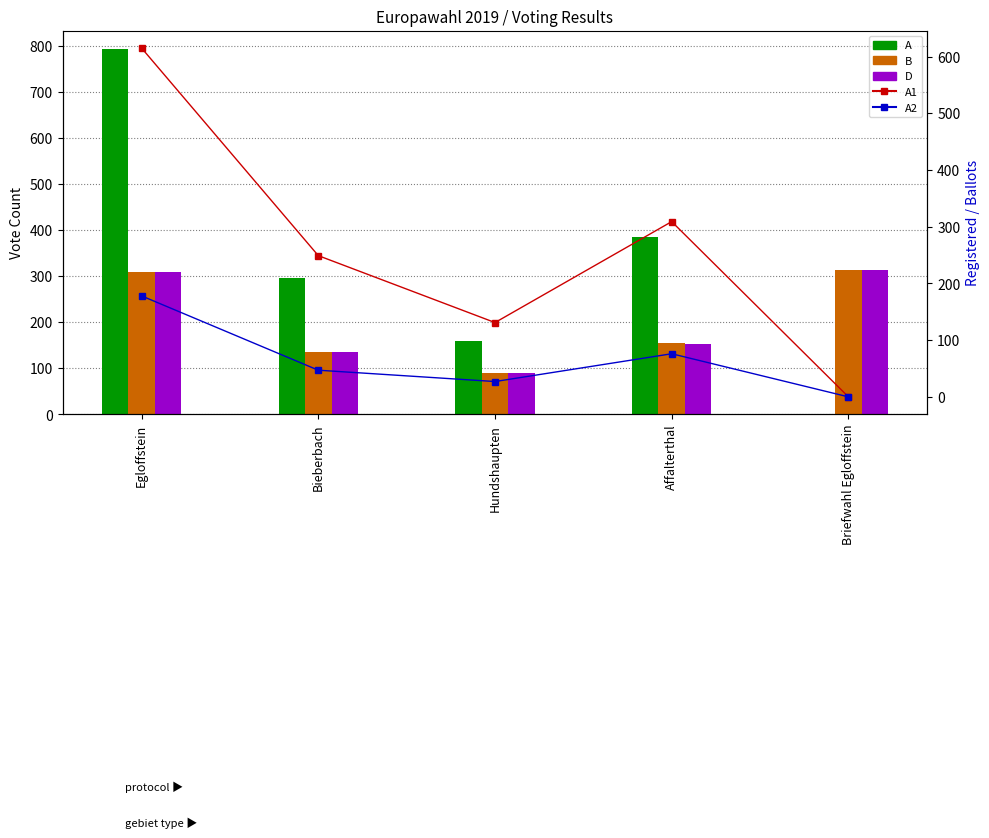

Which category has the lowest value in the B series?

Hundshaupten